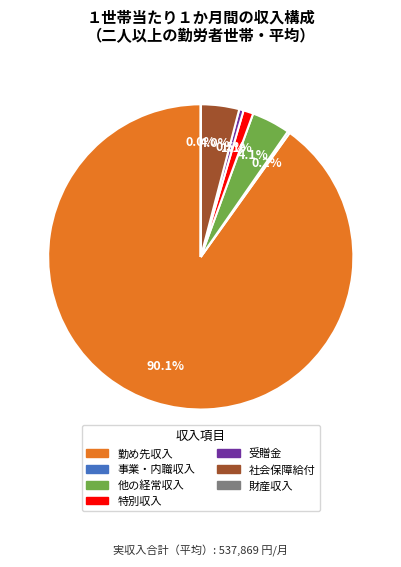

Do 受贈金 and 特別収入 together represent more than half of the pie?

No